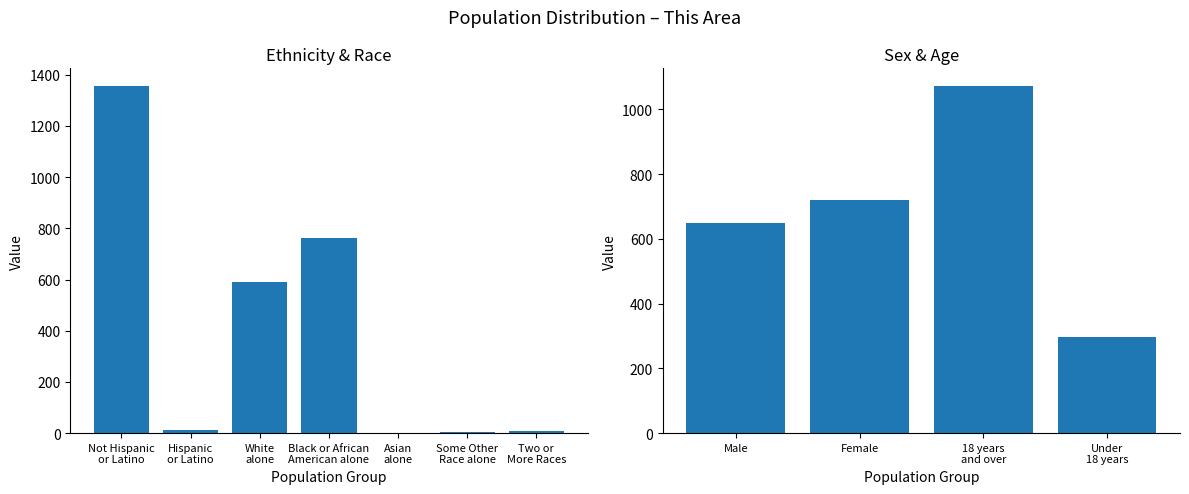

What is the difference between the maximum and minimum values?

777